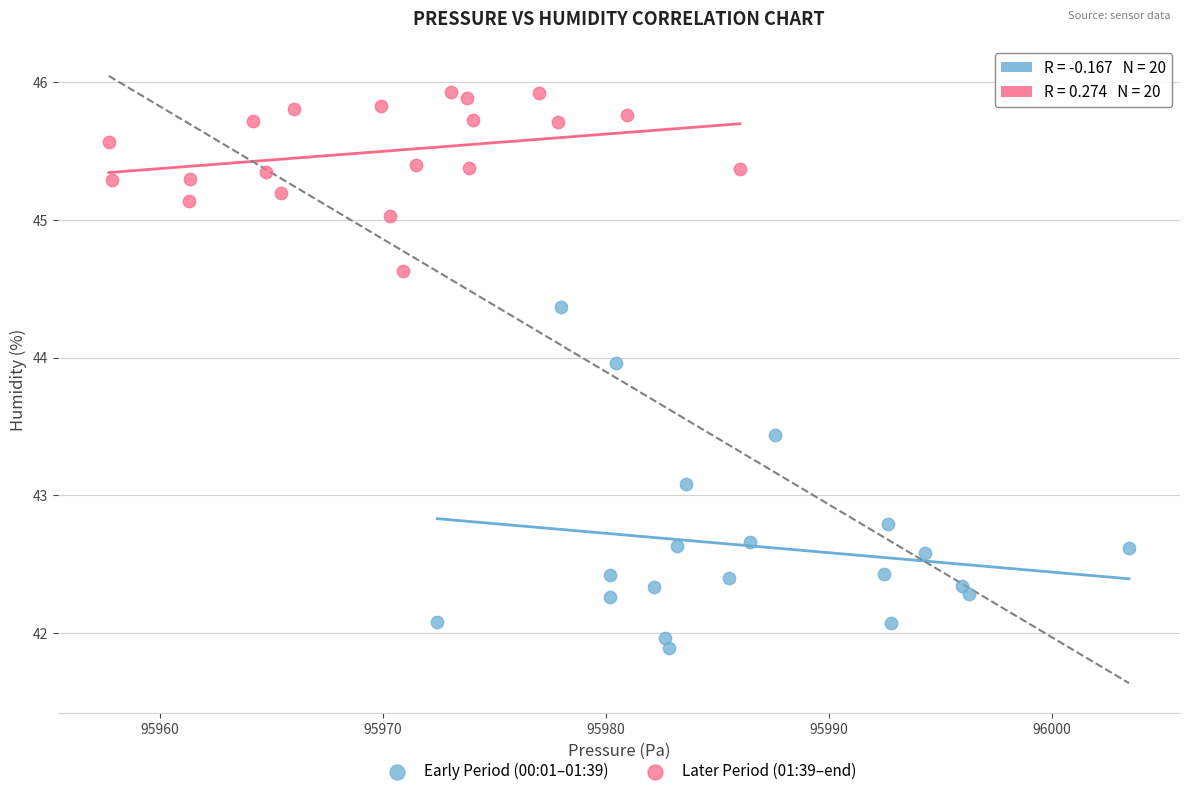

Which series contains the highest Y value?

Later Period (01:39–end)